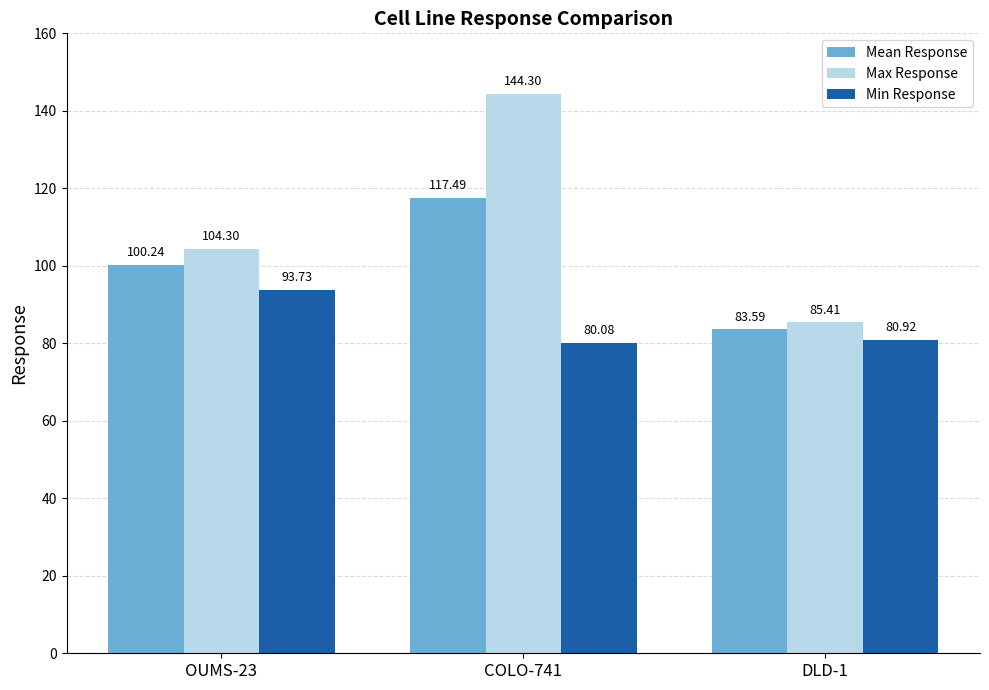

Reading left to right, extract all data points from this chart.

Mean Response: 100.2	117.5	83.6
Max Response: 104.3	144.3	85.4
Min Response: 93.7	80.1	80.9